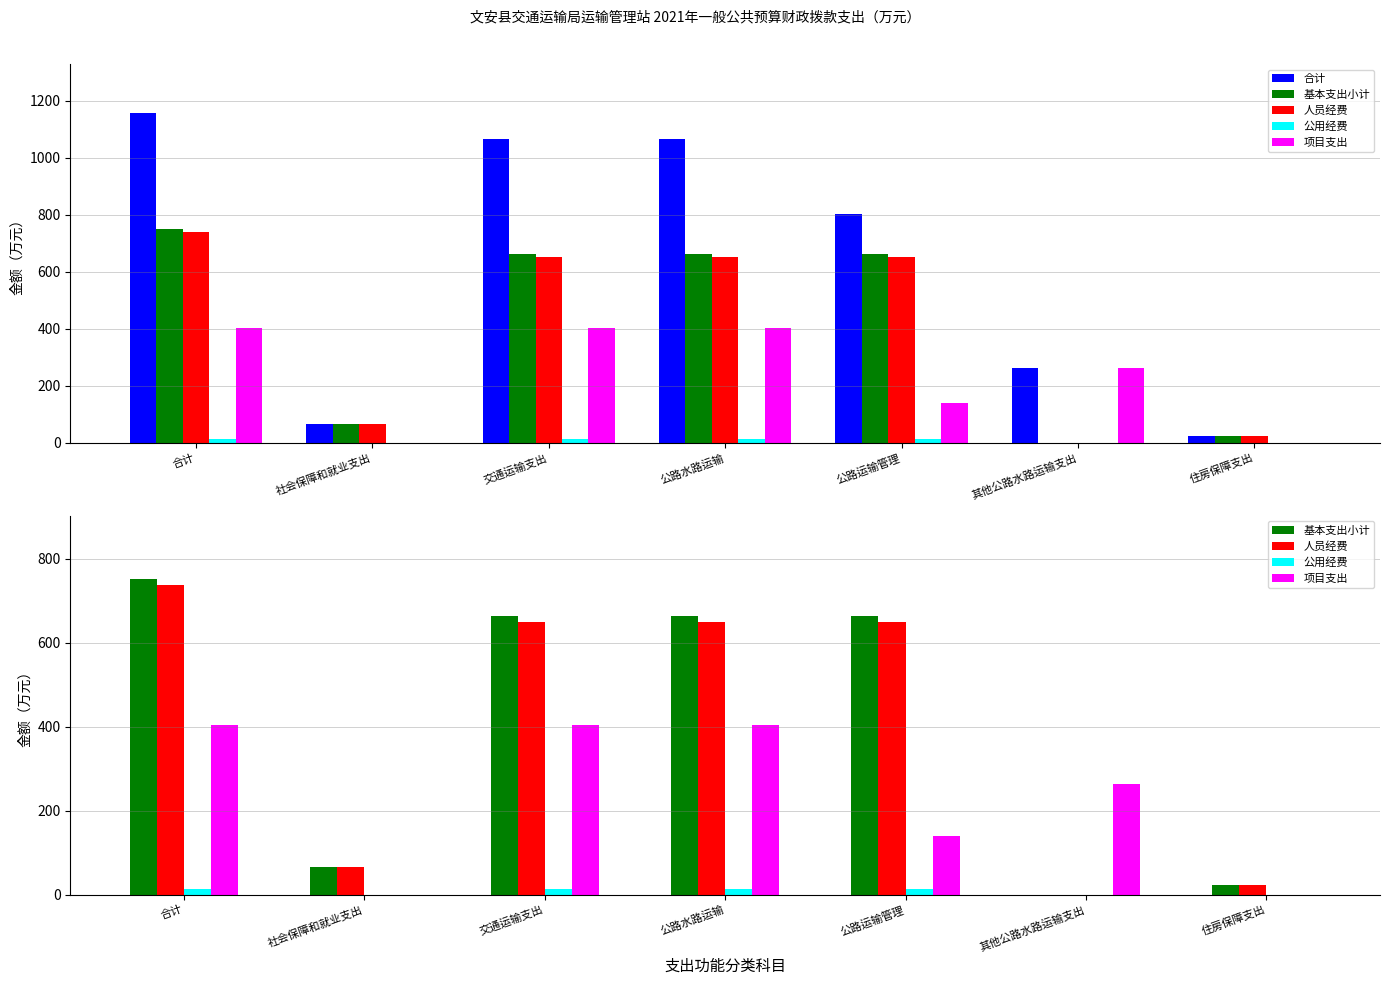

What is the value of the 人员经费 bar at the 7th from the left?

23.0